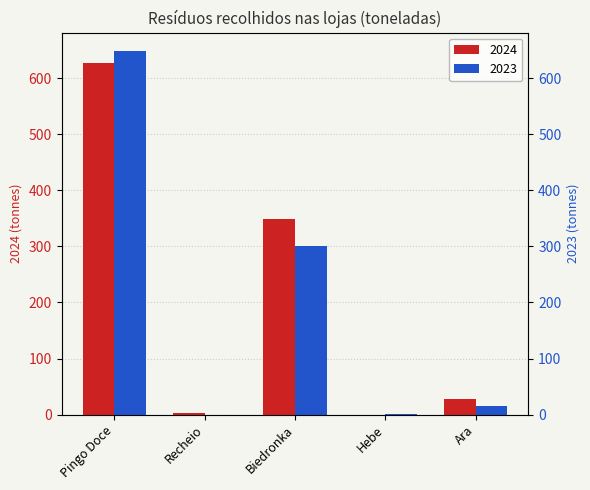

Which has a higher value, Ara or Pingo Doce?

Pingo Doce